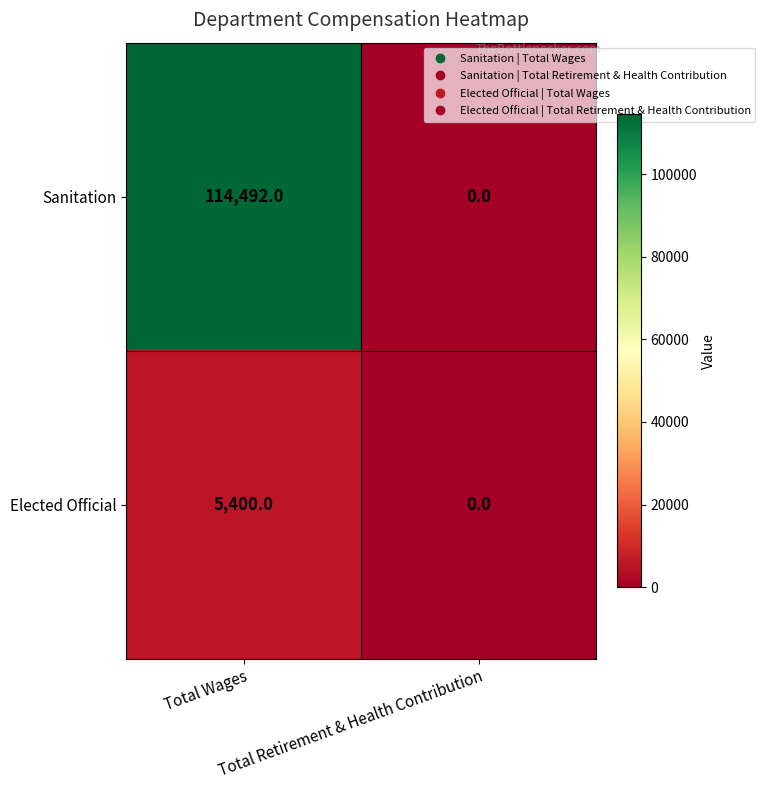

What is the spread (max minus min) of values at Total Wages?

109092